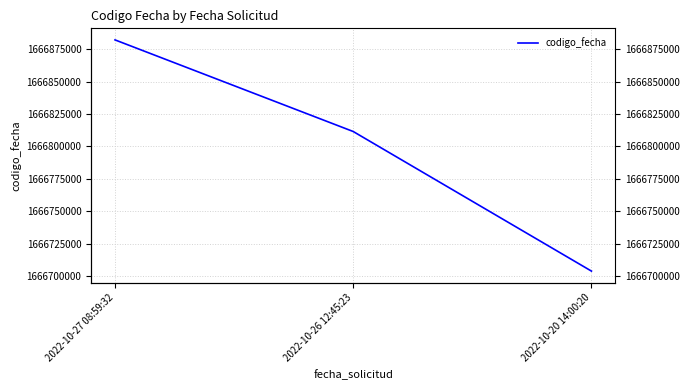

Count the number of data series in this chart.

1